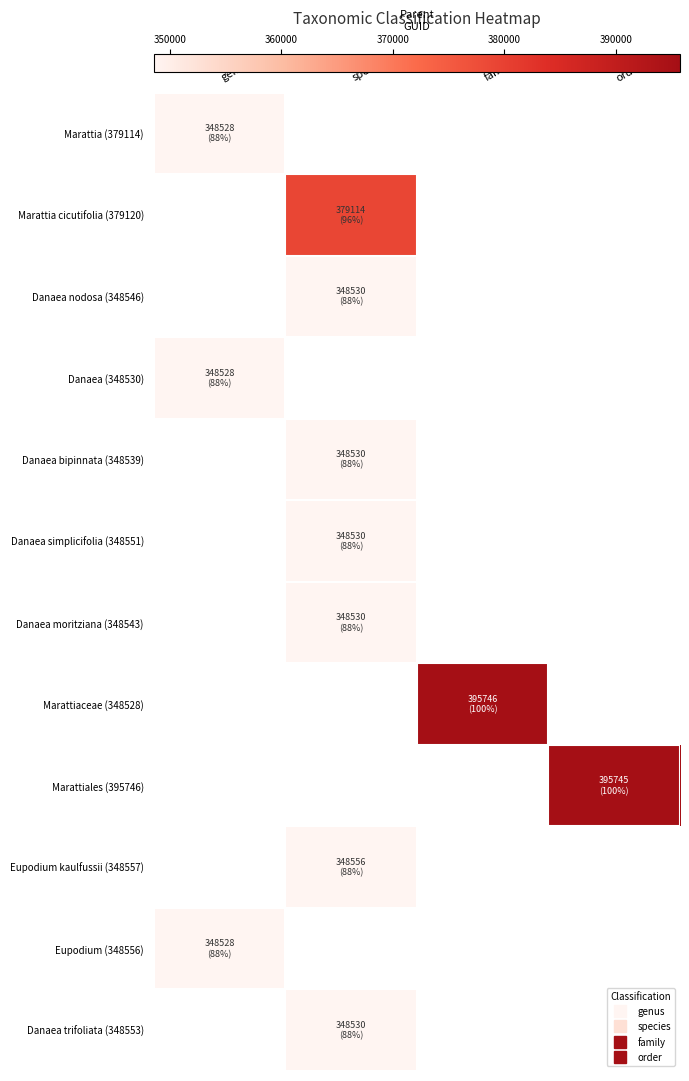

Read the Eupodium (348556) value at genus.

348528.0